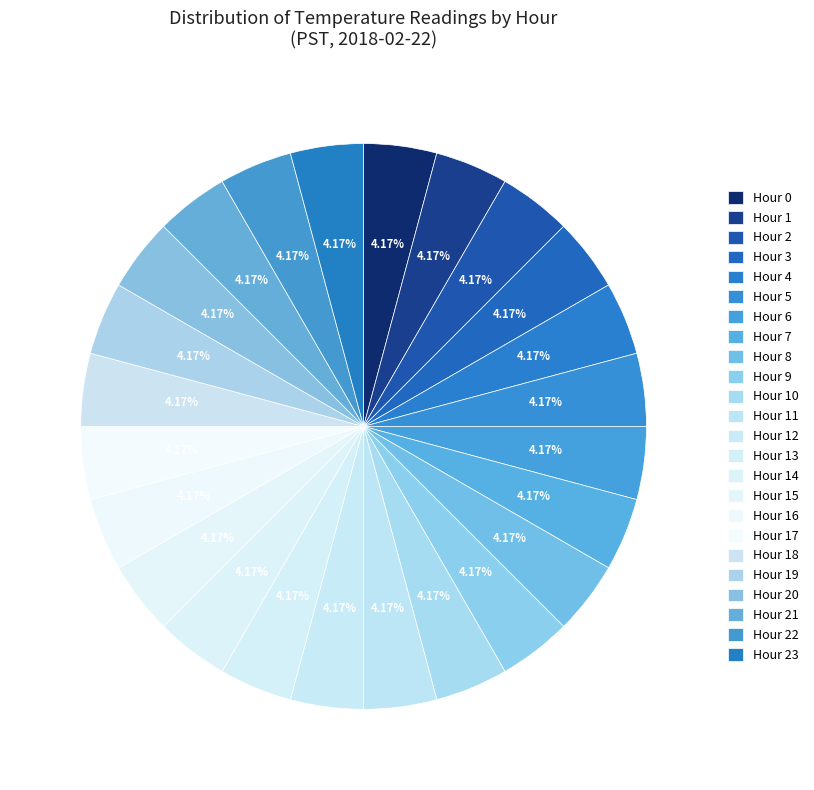

Which slice is the smallest?

Hour 1